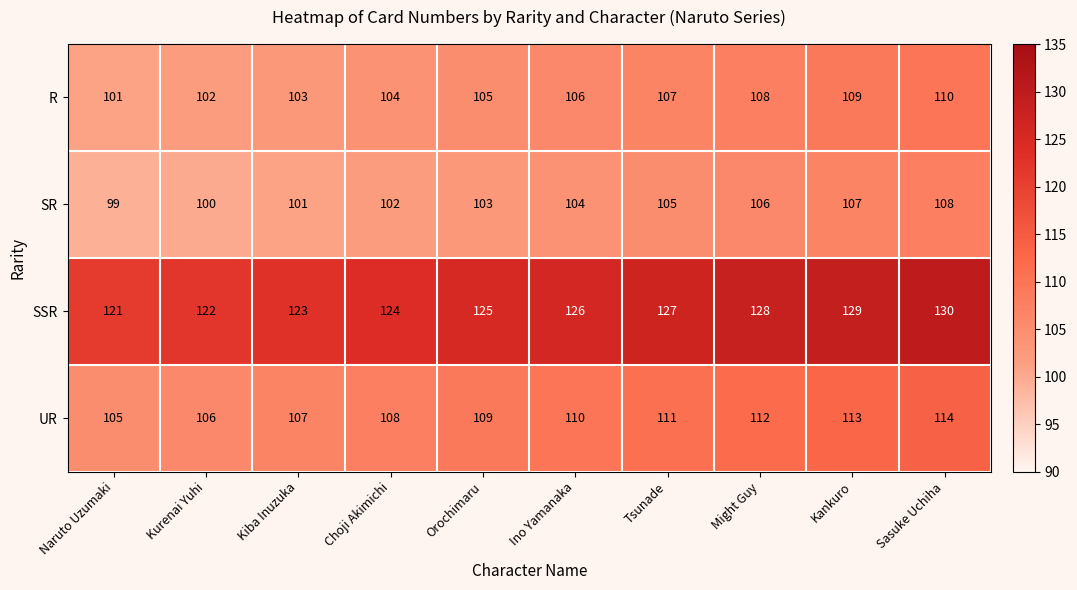

What is the difference between the highest and lowest values at Sasuke Uchiha?

22